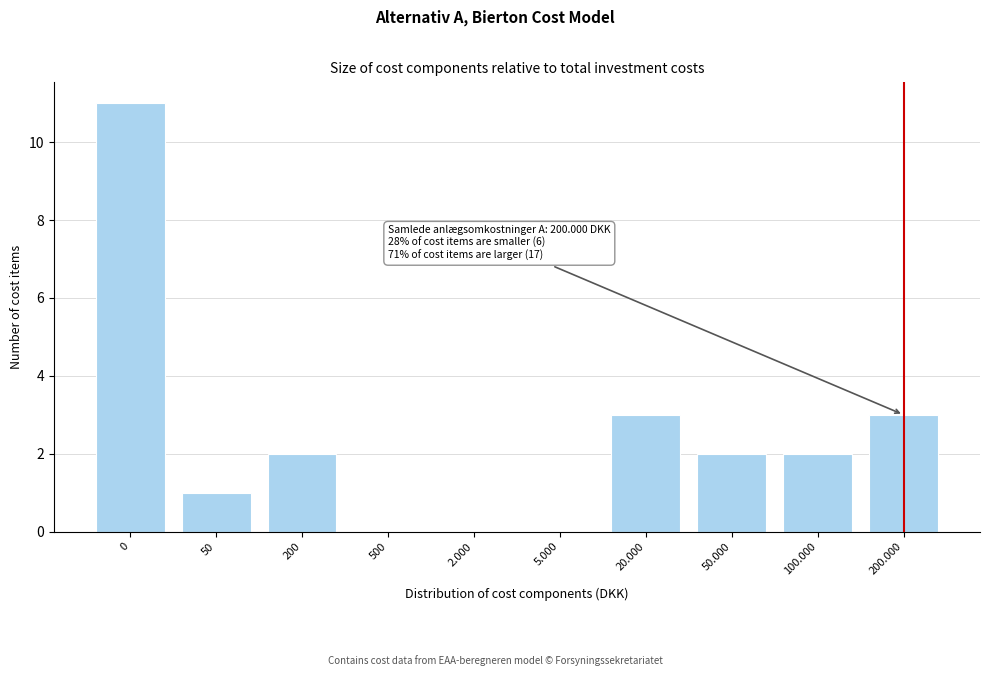

Reading left to right, what are all the values shown in this chart?

0=11	50=1	200=2	500=0	2.000=0	5.000=0	20.000=3	50.000=2	100.000=2	200.000=3